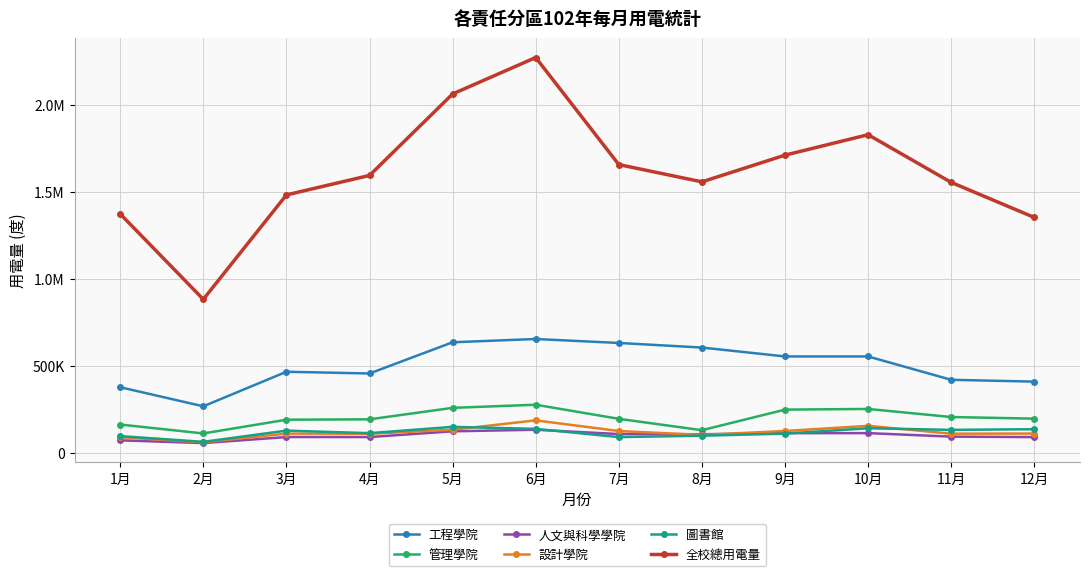

Rank the series by their maximum value, from highest to lowest.

全校總用電量, 工程學院, 管理學院, 設計學院, 圖書館, 人文與科學學院